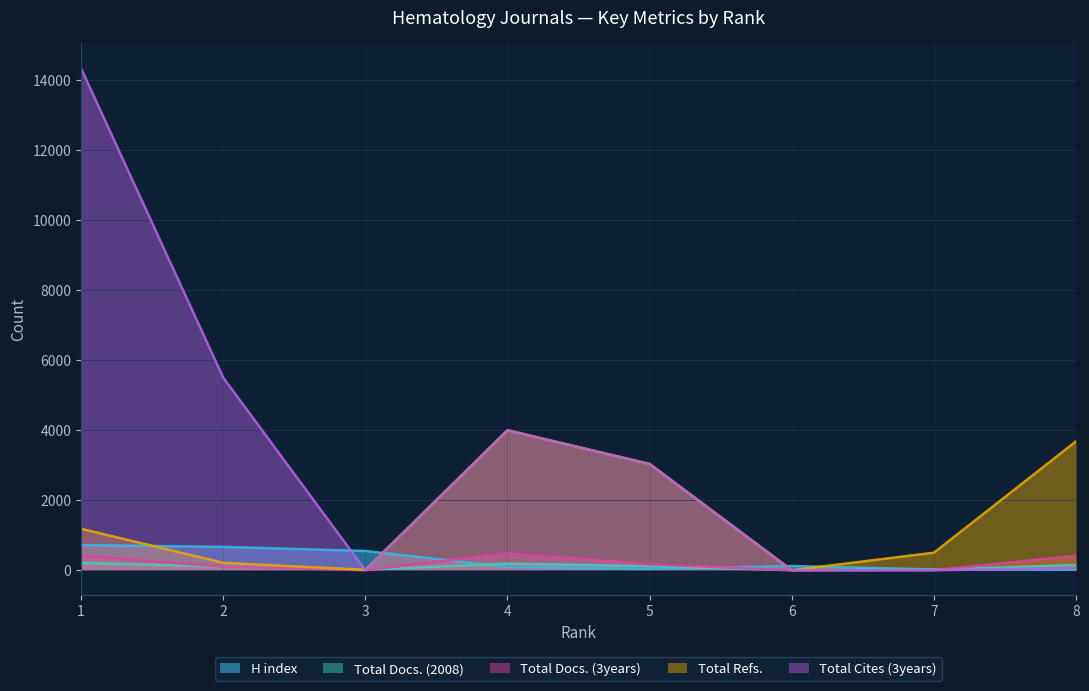

Reading right to left, list all the values displayed in this chart.

H index: 15	21	120	38	93	550	666	717
Total Docs. (2008): 151	16	0	116	188	15	107	206
Total Docs. (3years): 415	0	0	172	484	0	104	413
Total Refs.: 3683	501	0	3034	3998	11	212	1185
Total Cites (3years): 62	0	0	3034	3998	0	5503	14337